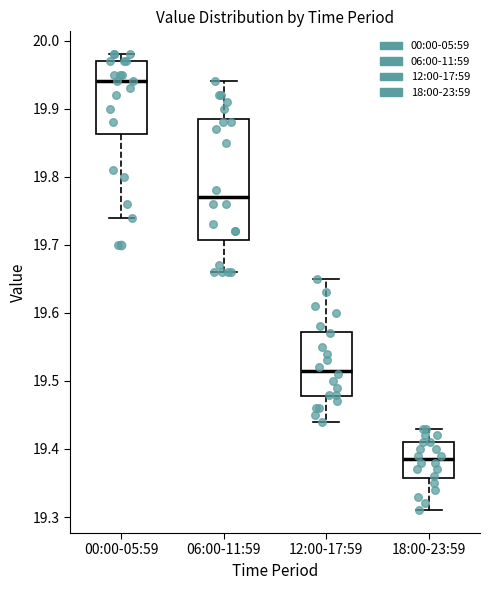

Where does the upper whisker of the box for 12:00-17:59 end on the y-axis? The values are not printed on the chart, so give them approximately, as read against the axis.

19.65